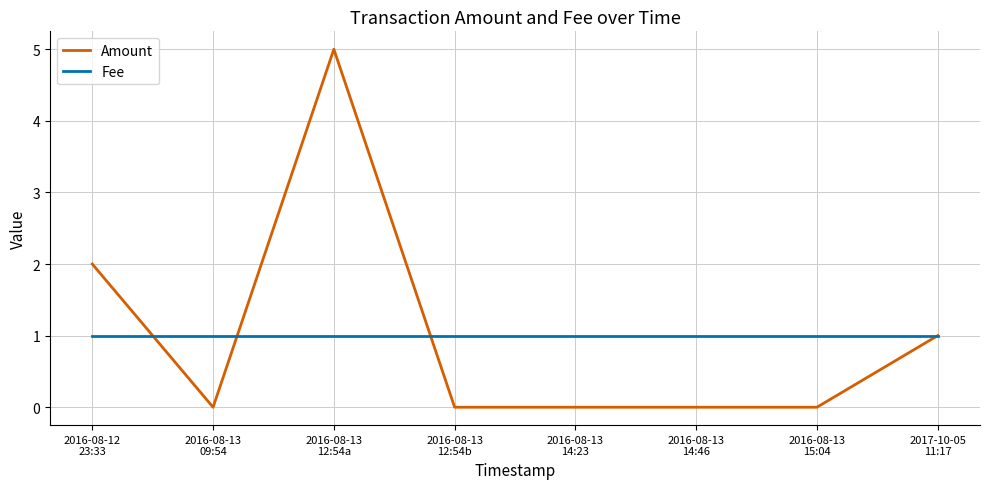

What is the greatest value displayed?

5